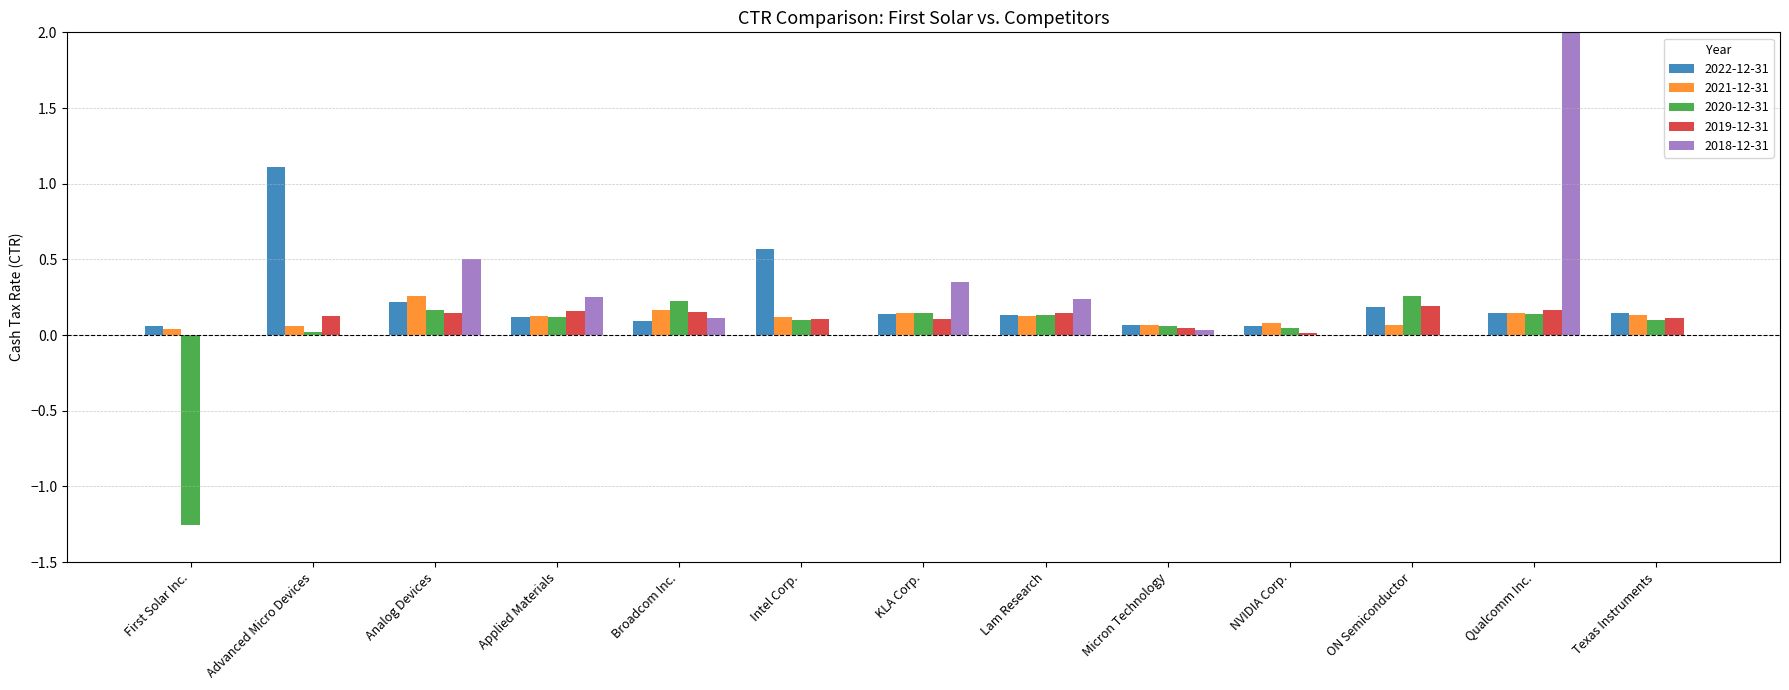

The value of 2020-12-31 at Analog Devices is 0.2. True or false?

True